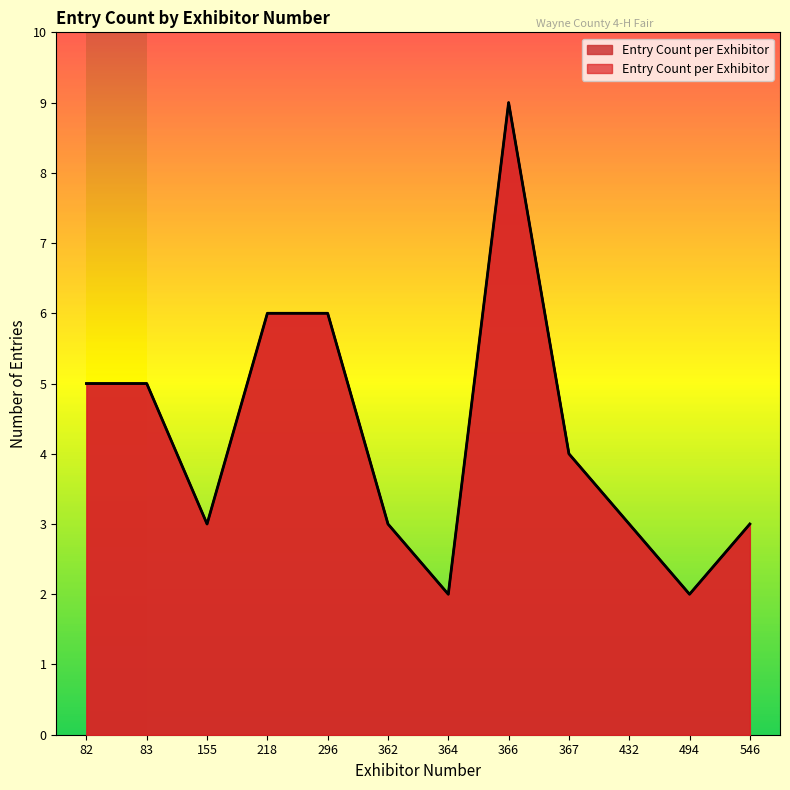

At which category does the chart reach its peak across all series?

366